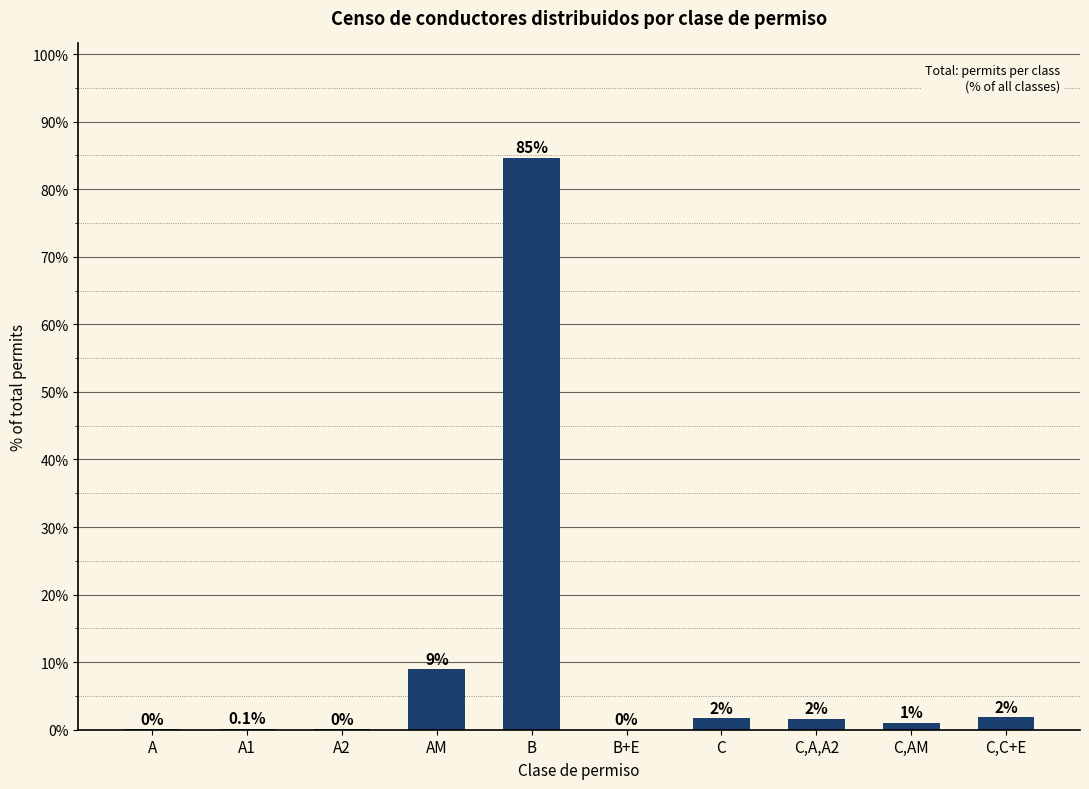

Where does the data first go above 1?

AM